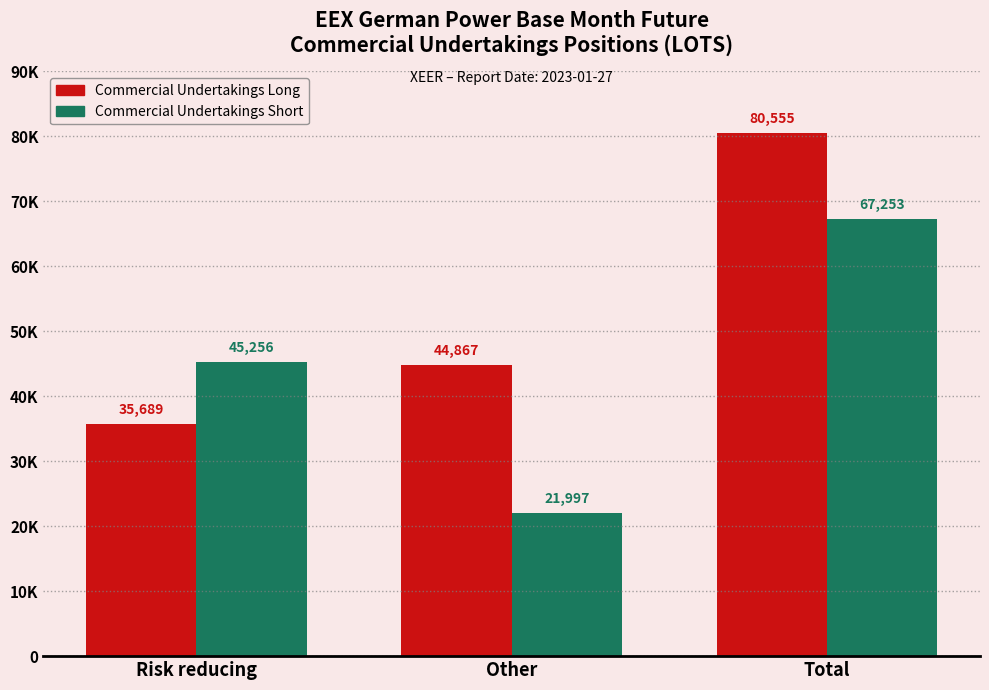

What are all the series names shown in the legend?

Commercial Undertakings Long, Commercial Undertakings Short